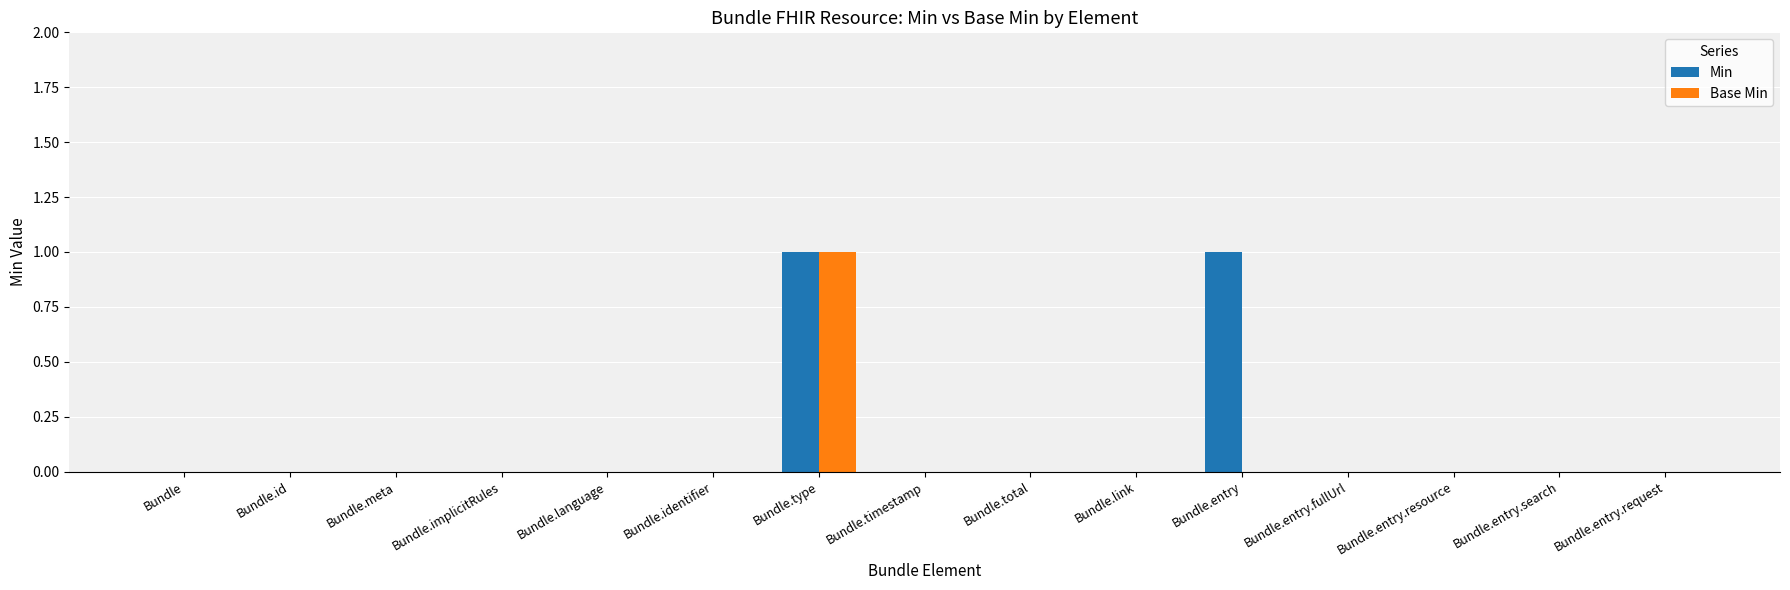

How many groups of bars are there?

15